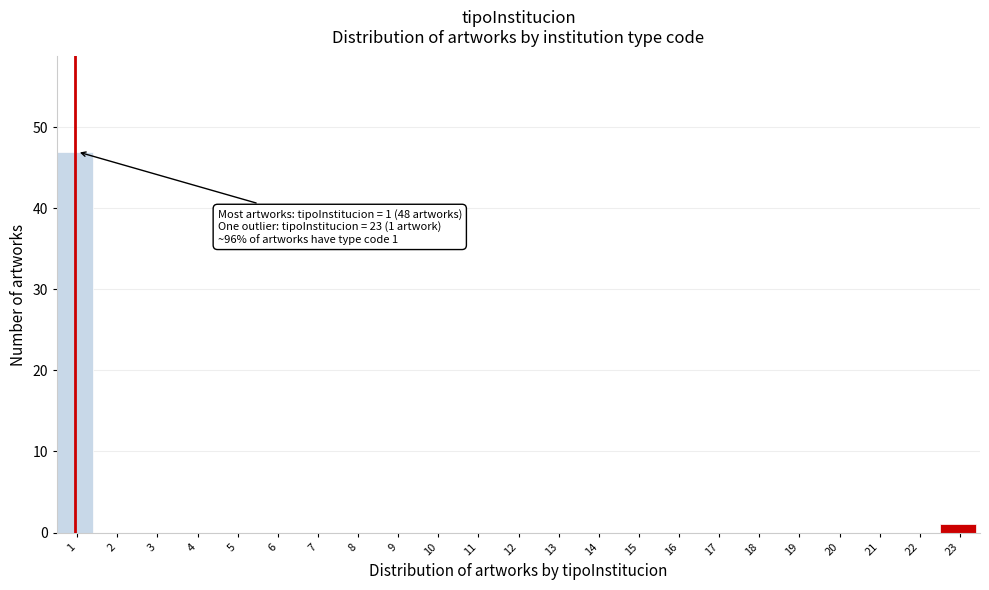

Reading left to right, extract all data points from this chart.

1=47	2=0	3=0	4=0	5=0	6=0	7=0	8=0	9=0	10=0	11=0	12=0	13=0	14=0	15=0	16=0	17=0	18=0	19=0	20=0	21=0	22=0	23=1